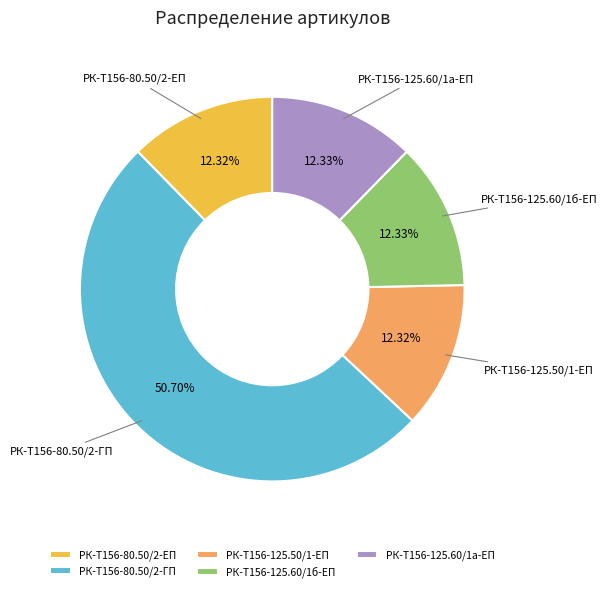

Does any single category account for the majority?

Yes